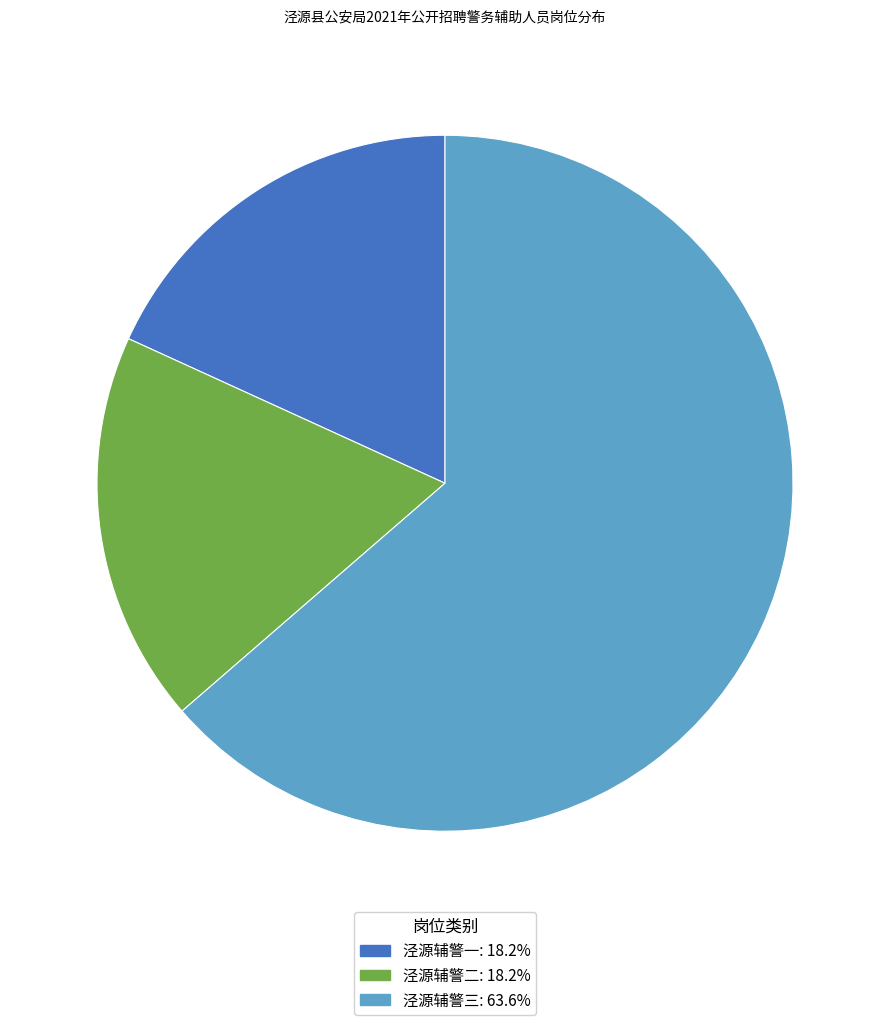

Which slice is the largest?

泾源辅警三